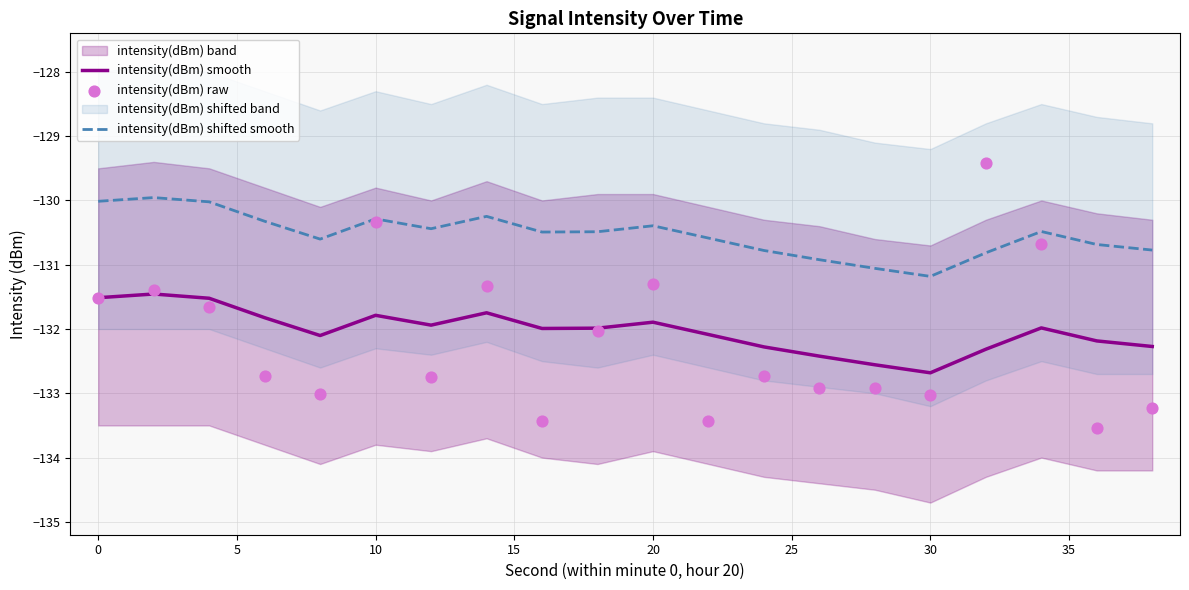

Which series reaches the maximum Y coordinate?

intensity(dBm) raw